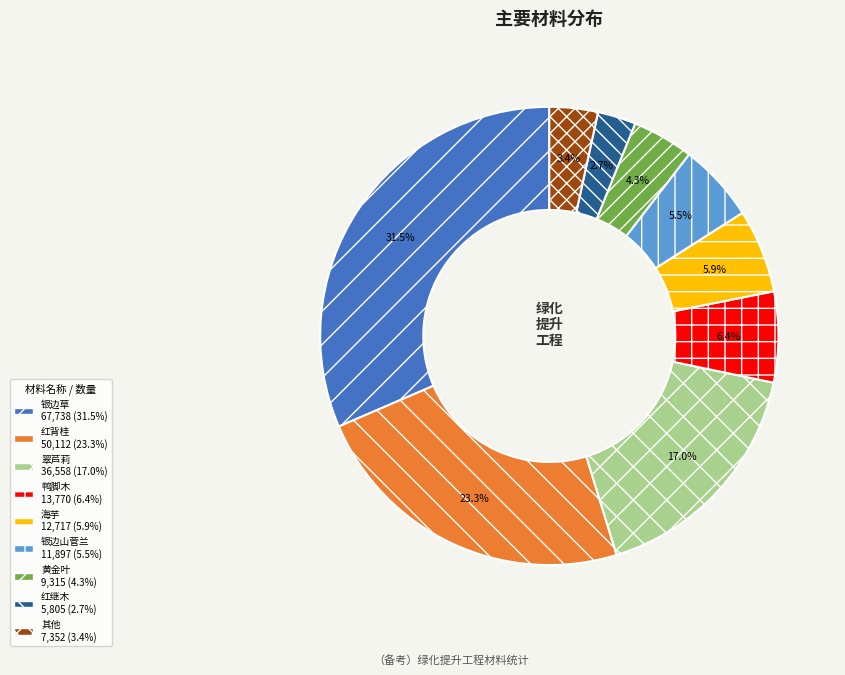

How many slices are in this pie chart?

9